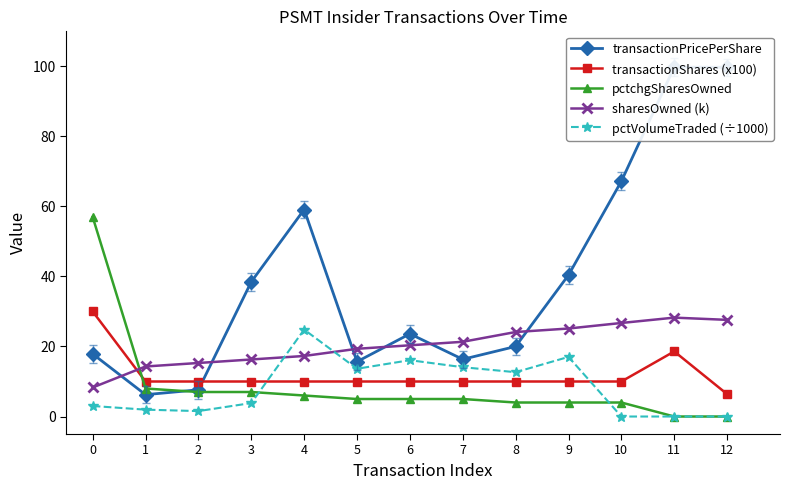

Reading left to right, extract all data points from this chart.

transactionPricePerShare: 17.9	6.2	7.6	38.5	59.1	15.7	23.6	16.3	20.0	40.4	67.2	99.8	99.7
transactionShares (x100): 30.0	10.0	10.0	10.0	10.0	10.0	10.0	10.0	10.0	10.0	10.0	18.6	6.4
pctchgSharesOwned: 57.0	8.0	7.0	7.0	6.0	5.0	5.0	5.0	4.0	4.0	4.0	0.0	0.0
sharesOwned (k): 8.3	14.3	15.3	16.3	17.3	19.3	20.3	21.3	24.1	25.1	26.7	28.2	27.6
pctVolumeTraded (÷1000): 3.0	2.0	1.5	3.8	24.8	13.6	16.1	14.1	12.7	17.0	0.0	0.0	0.0